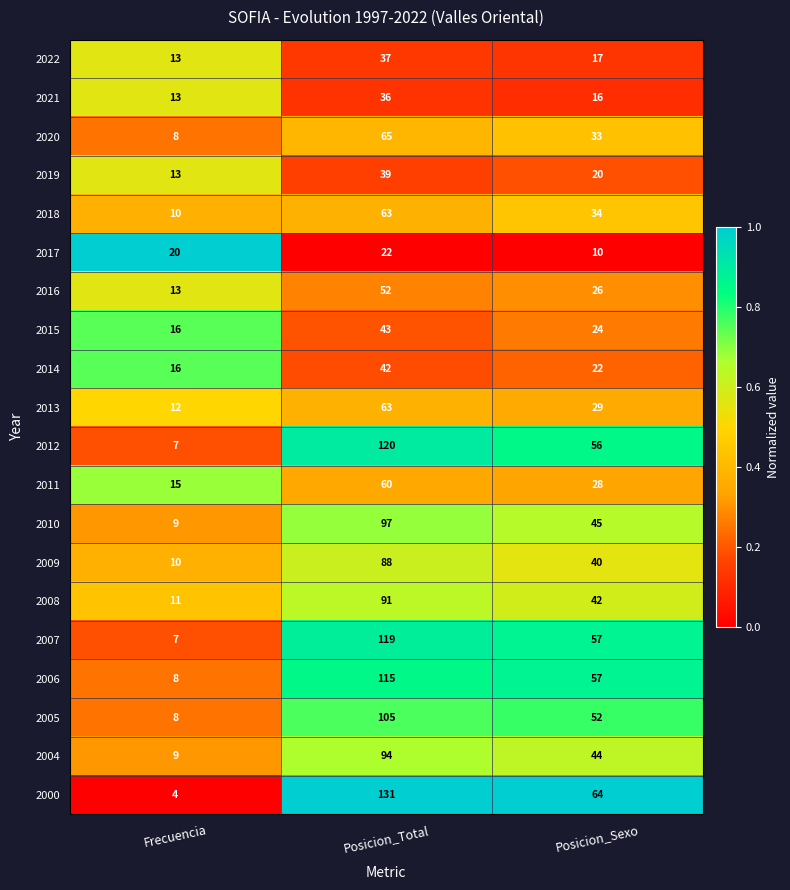

List the labels in order of 2013 value, largest first.

Posicion_Total, Posicion_Sexo, Frecuencia